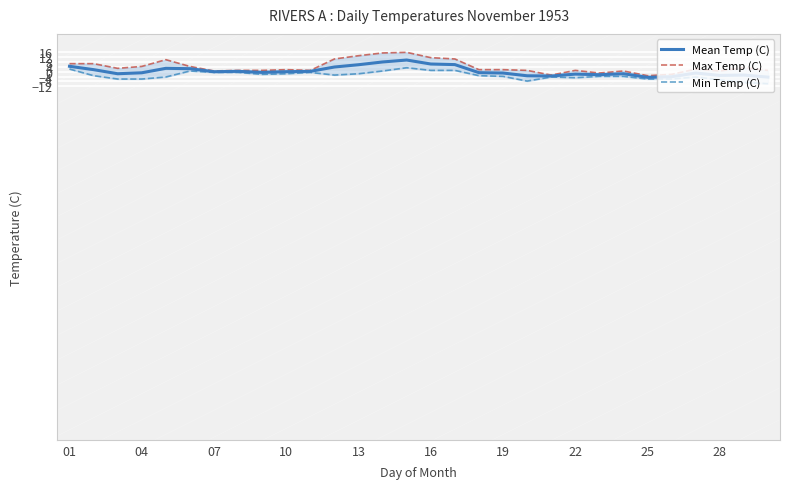

List the series in order of their overall mean, lowest first.

Min Temp (C), Mean Temp (C), Max Temp (C)